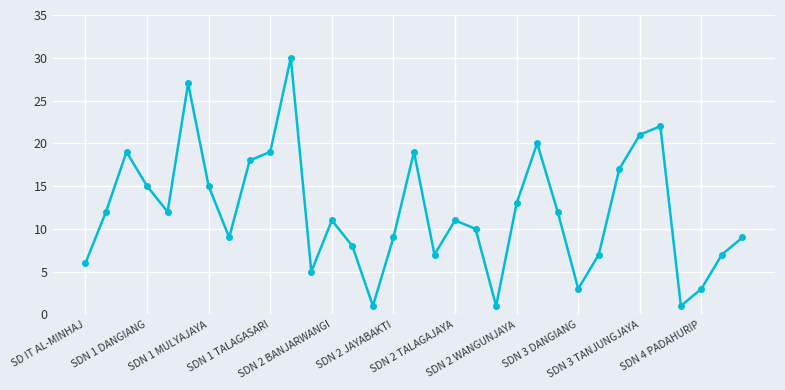

What is the maximum value shown in the chart?

30